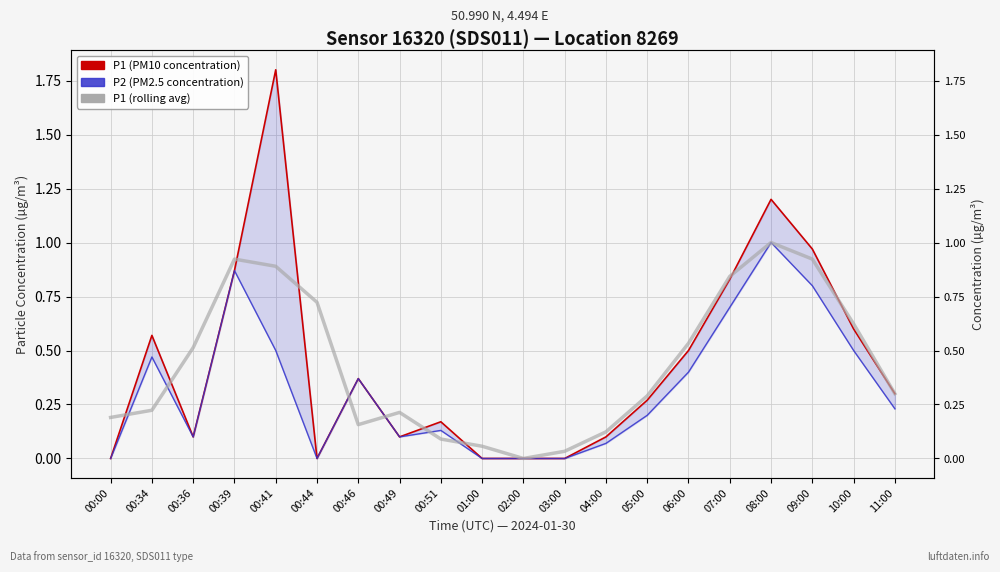

What is the sum of the P1 (rolling avg) values at 08:00 and 07:00?

1.8